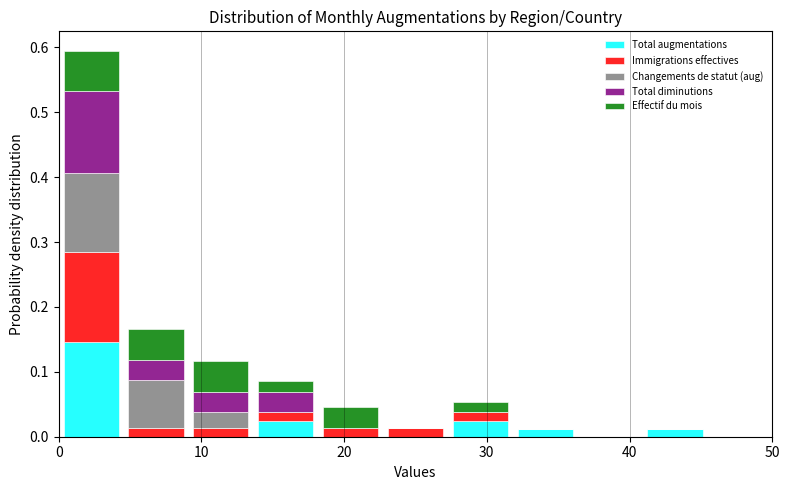

Which range on the x-axis has the tallest stacked bar (by total height)?

0 to 5